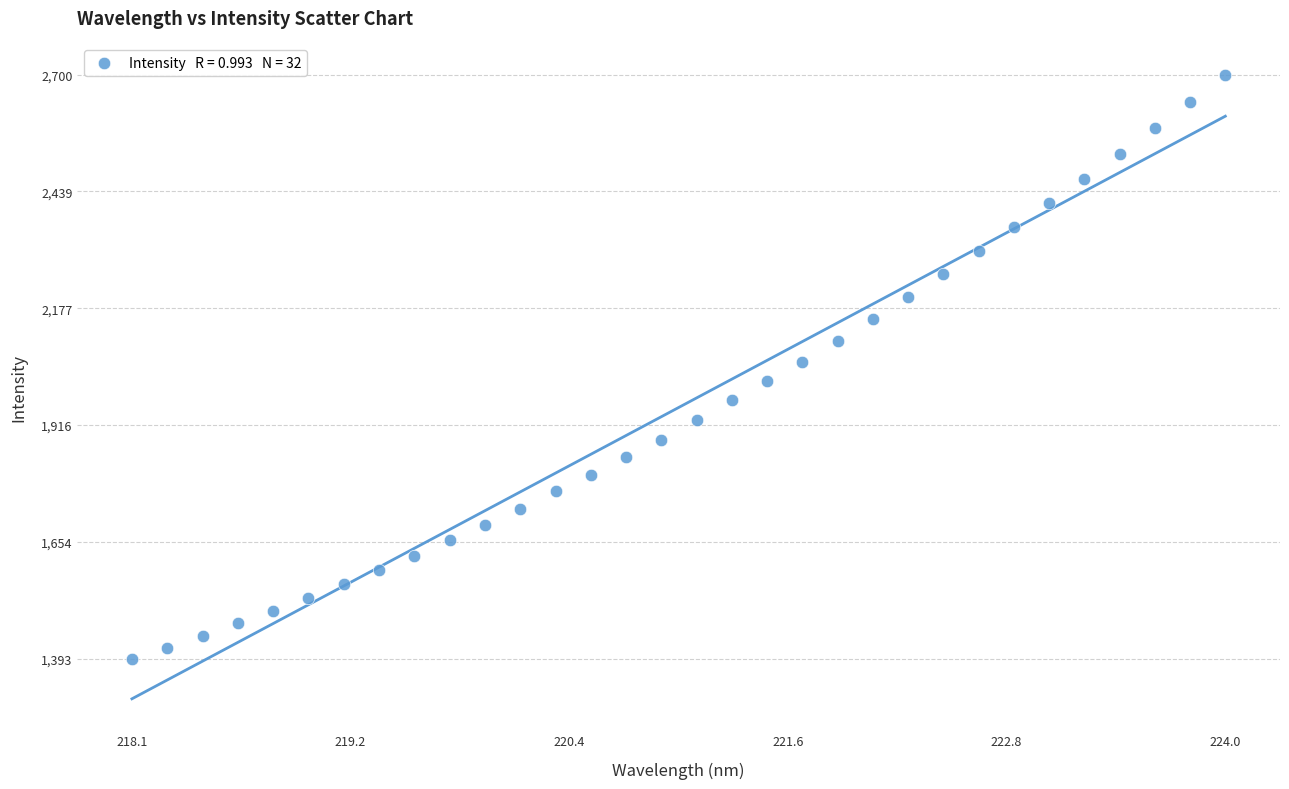

What is the range of X values (max minus min)?

5.9